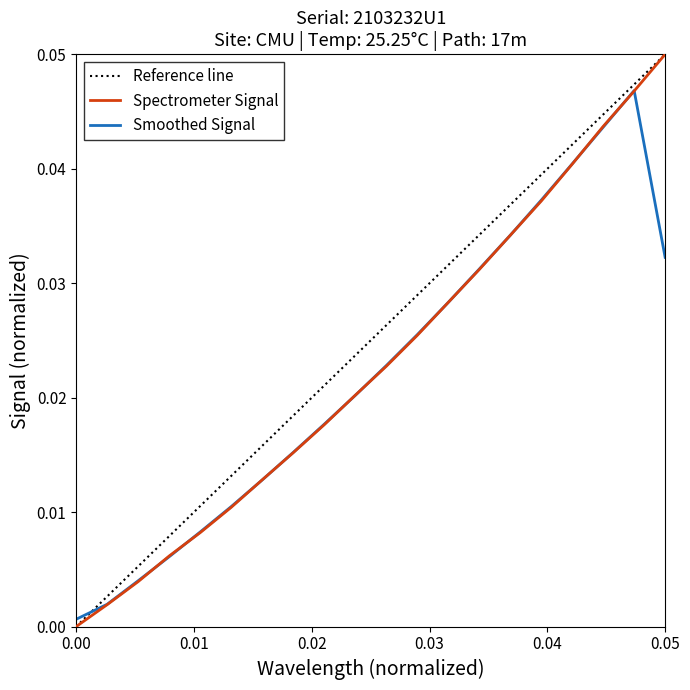

True or false: there are more than 1 points higher than both neighbors.

False